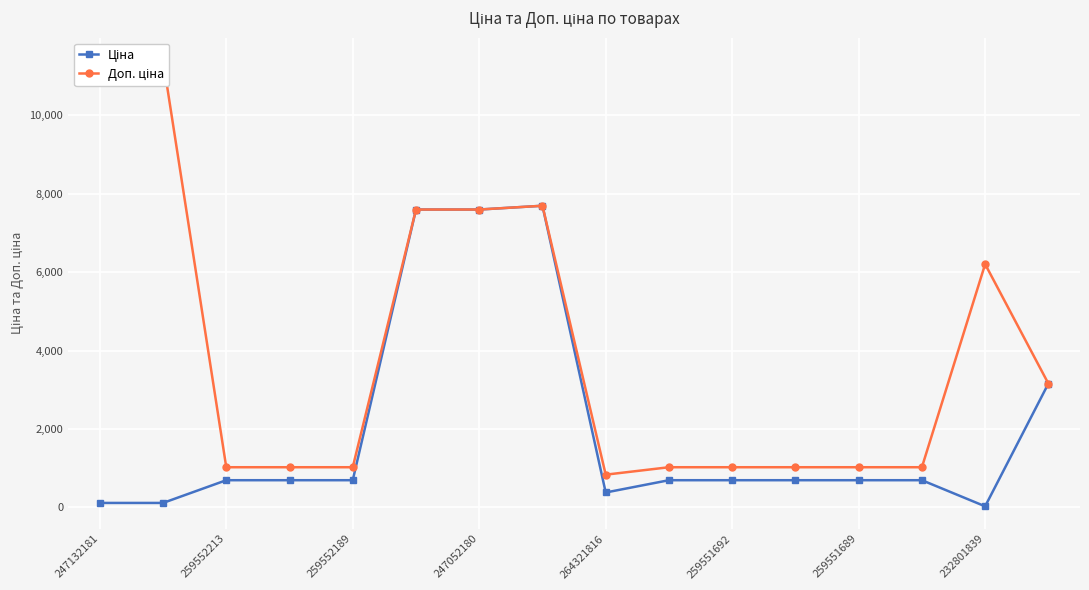

What is the label of the 4th point from the left?

247052180